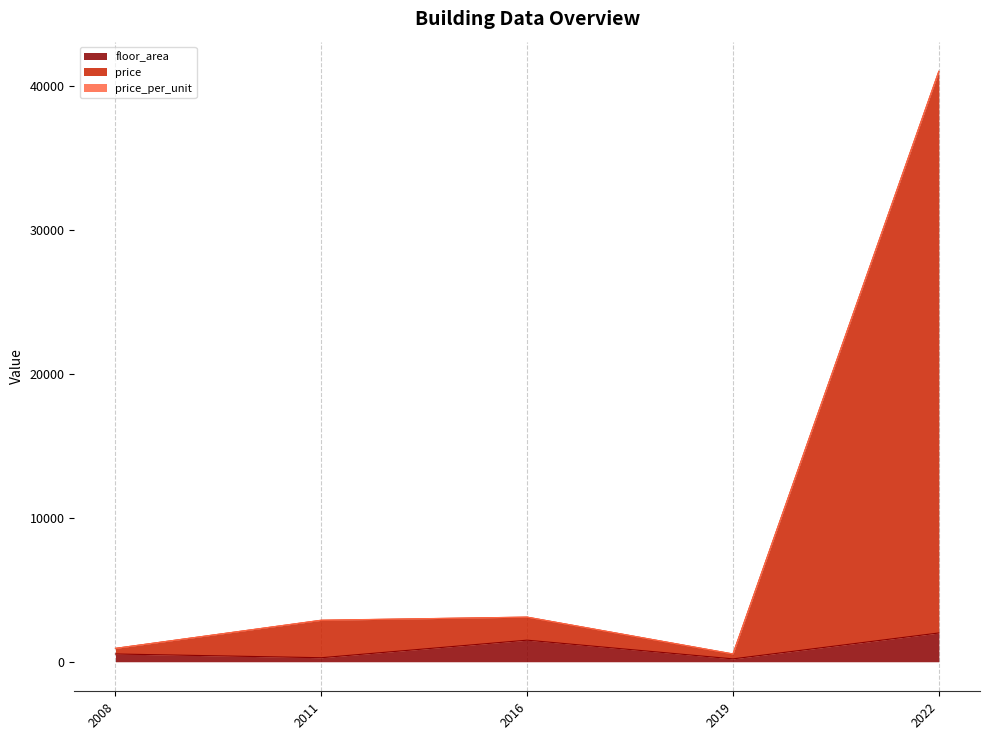

How many interior local peaks does the price series have?

1